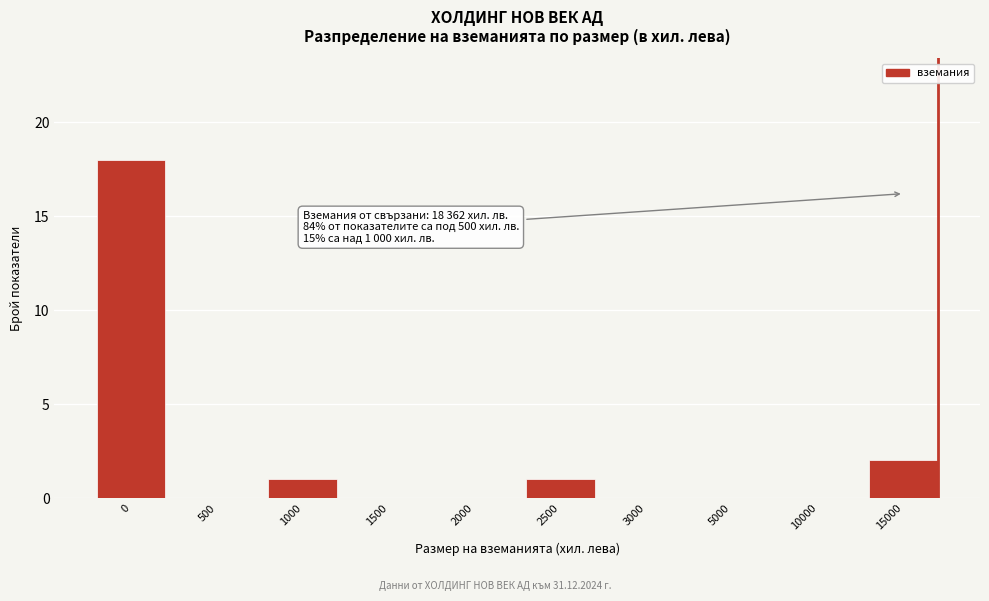

Reading right to left, list all the values displayed in this chart.

15000=2	10000=0	5000=0	3000=0	2500=1	2000=0	1500=0	1000=1	500=0	0=18